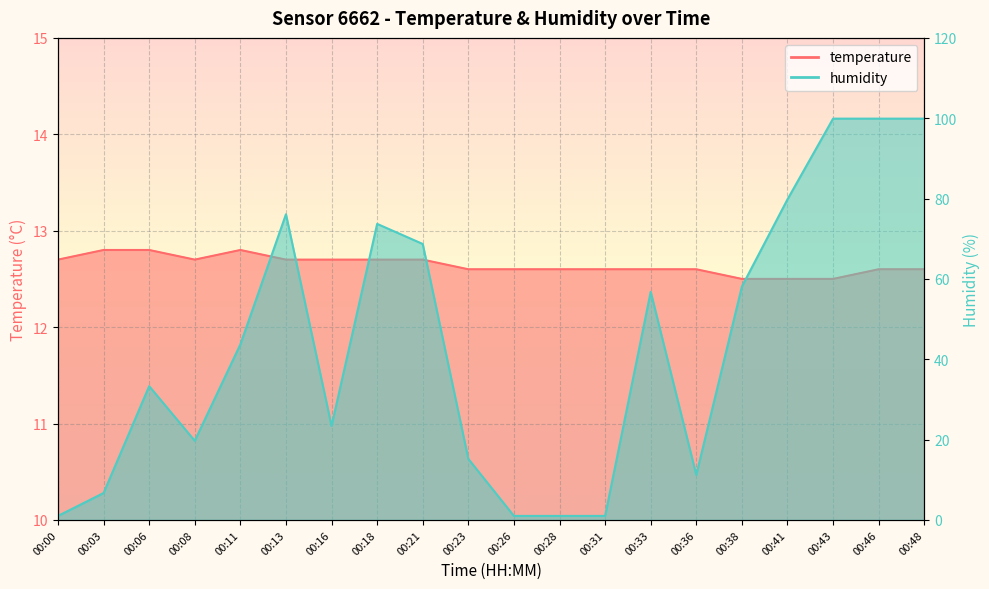

What is the value of the humidity point at the 17th from the left?

79.8